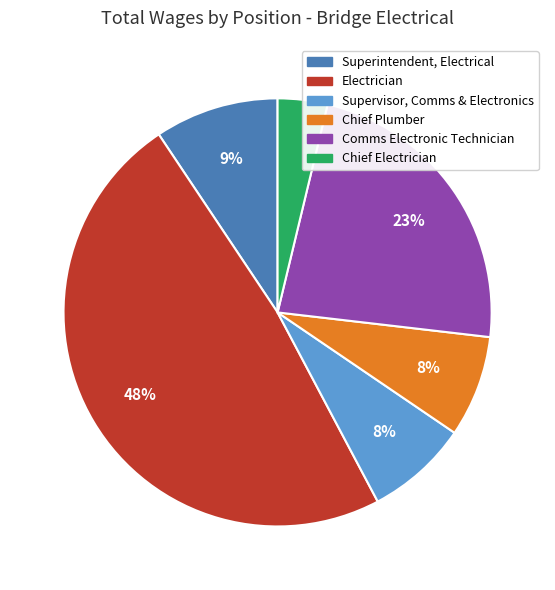

Is there any slice that represents more than half of the pie?

No